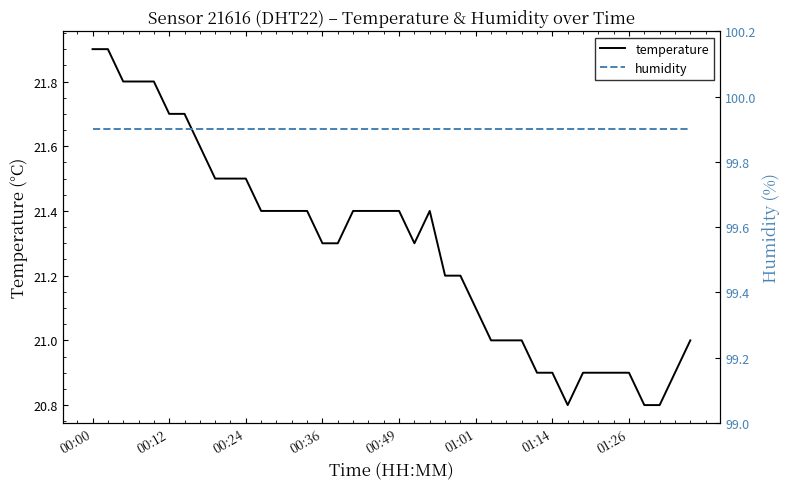

Which series changed the most between 16 and 17?

temperature